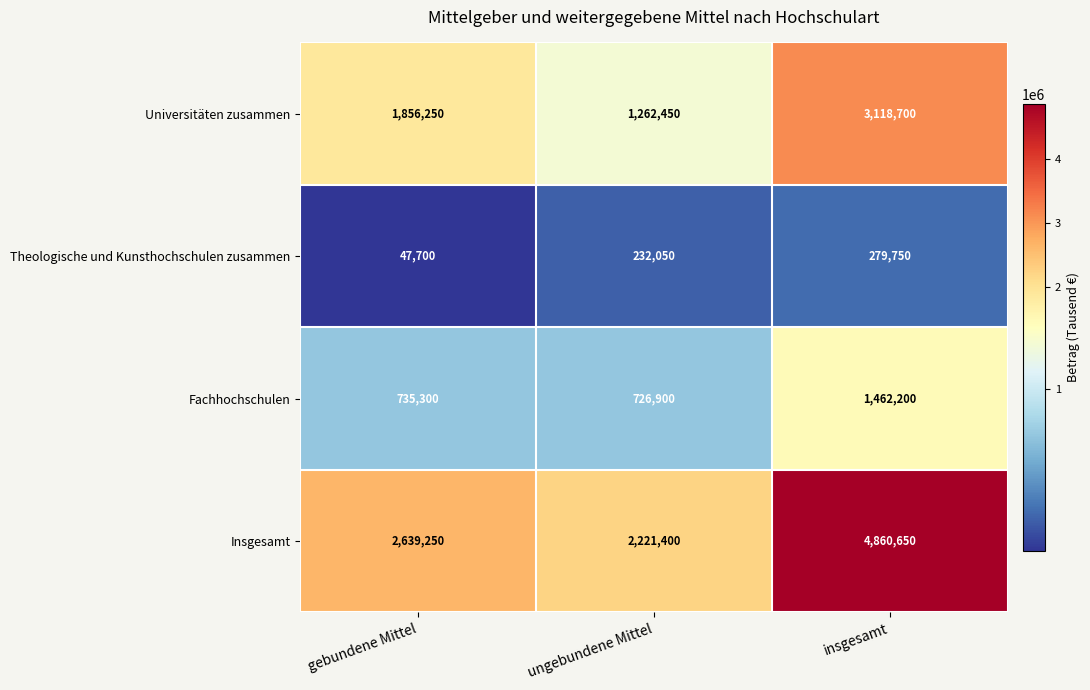

What is the sum of the Theologische und Kunsthochschulen zusammen values at gebundene Mittel and ungebundene Mittel?

279750